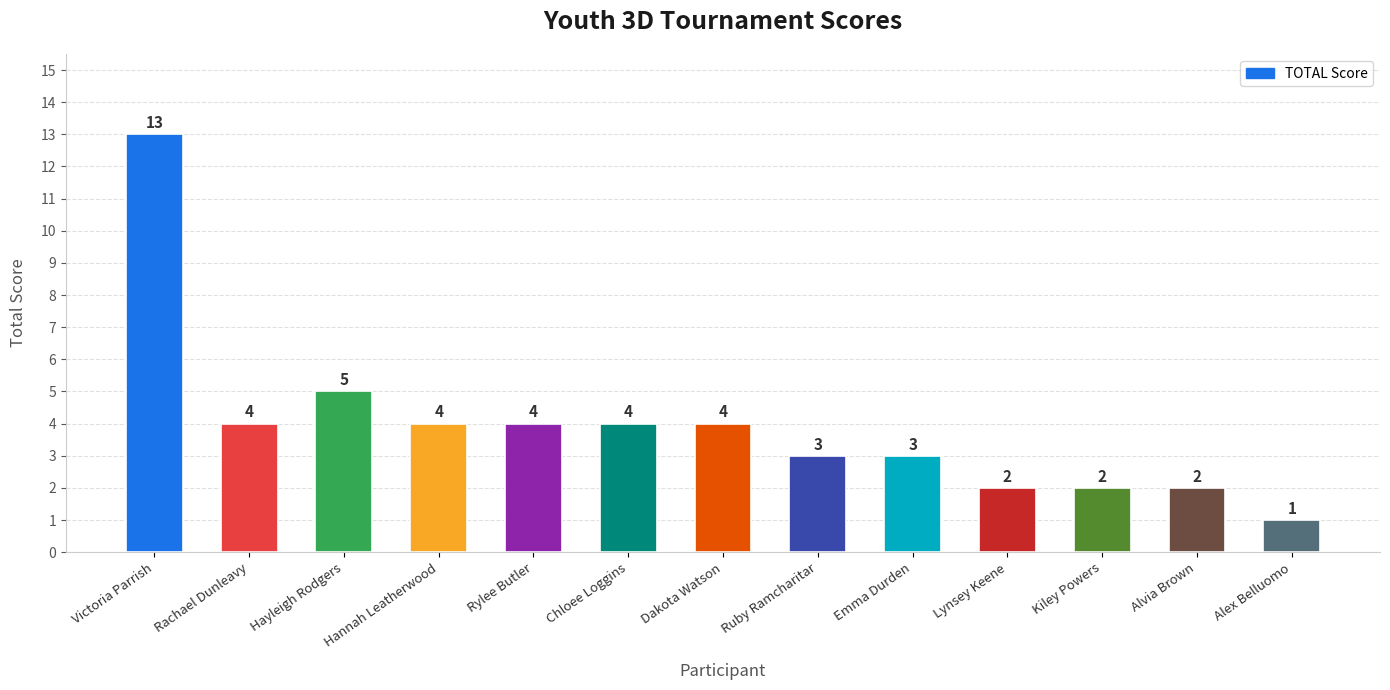

Where does the data first go above 4?

Victoria Parrish